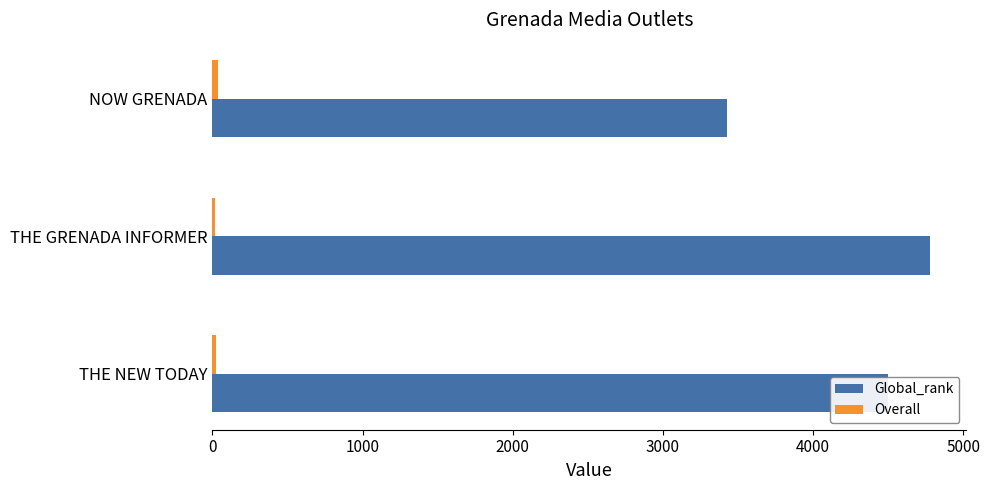

The Global_rank series shows 2445.1 at THE NEW TODAY. True or false?

False